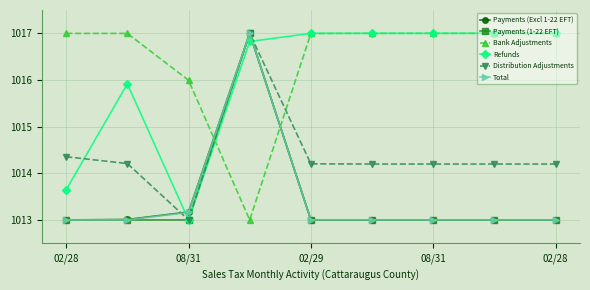

Reading left to right, transcribe all the data shown in this chart.

Payments (Excl 1-22 EFT): 1013.0	1013.0	1013.2	1017.0	1013.0	1013.0	1013.0	1013.0	1013.0
Payments (1-22 EFT): 1013.0	1013.0	1013.0	1017.0	1013.0	1013.0	1013.0	1013.0	1013.0
Bank Adjustments: 1017.0	1017.0	1016.0	1013.0	1017.0	1017.0	1017.0	1017.0	1017.0
Refunds: 1013.6	1015.9	1013.0	1016.8	1017.0	1017.0	1017.0	1017.0	1017.0
Distribution Adjustments: 1014.4	1014.2	1013.0	1017.0	1014.2	1014.2	1014.2	1014.2	1014.2
Total: 1013.0	1013.0	1013.2	1017.0	1013.0	1013.0	1013.0	1013.0	1013.0